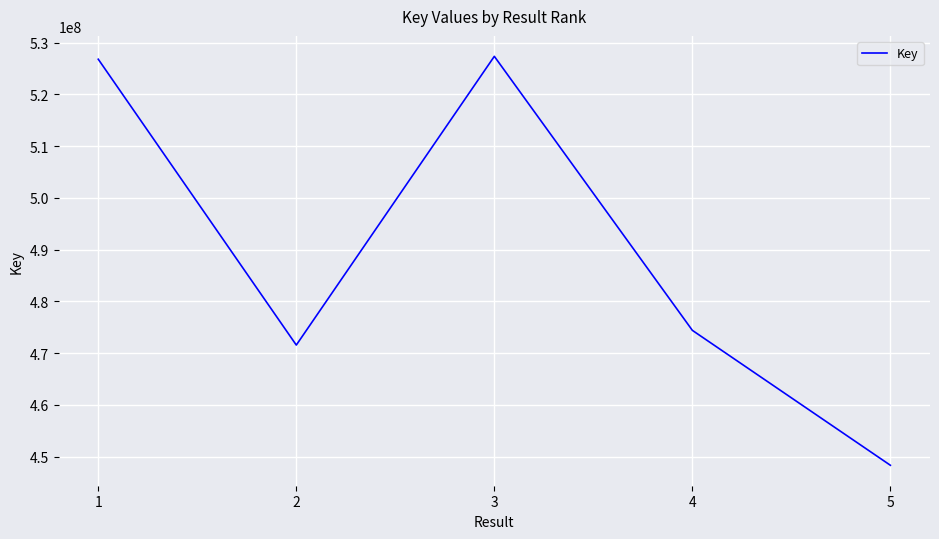

What is the difference between the values at 1 and 5?

78474839